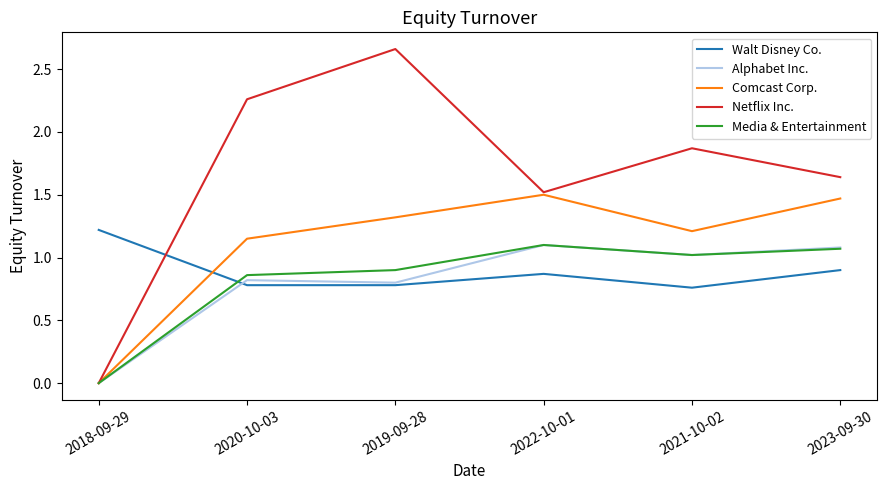

What position from the left is 2021-10-02?

5